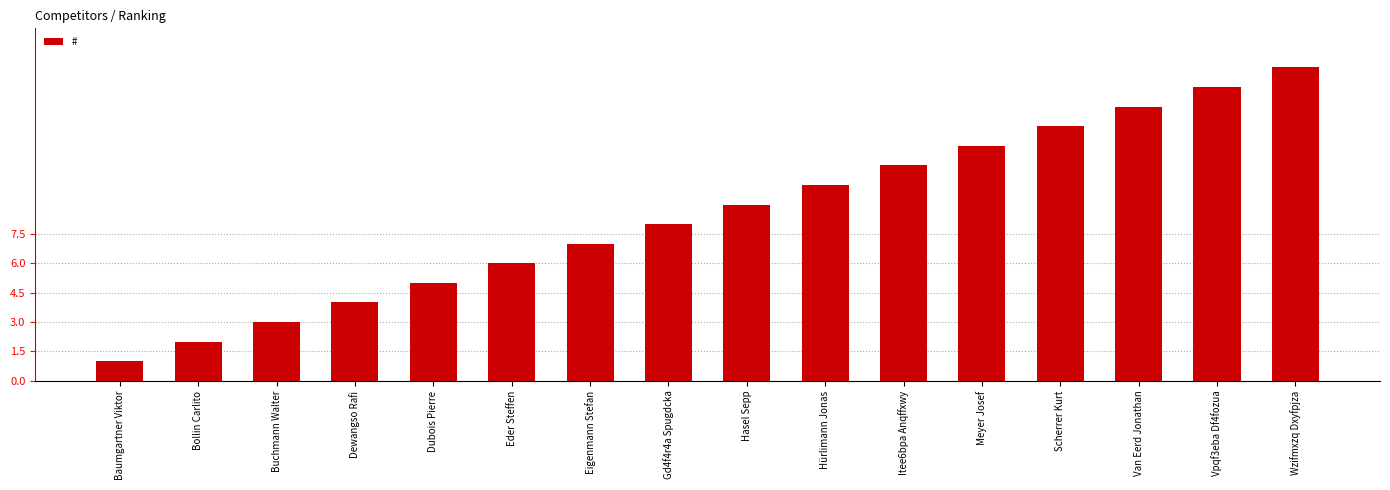

Which has a higher value, Dubois Pierre or Buchmann Walter?

Dubois Pierre